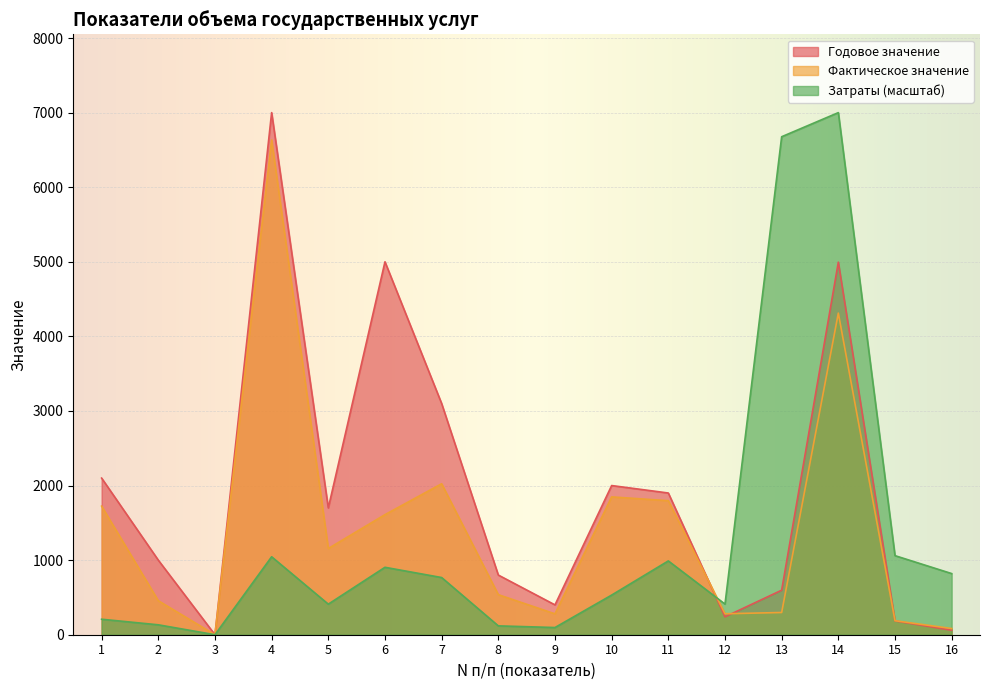

Is it true that Затраты (тыс.) equals 531.5 at 10?

True